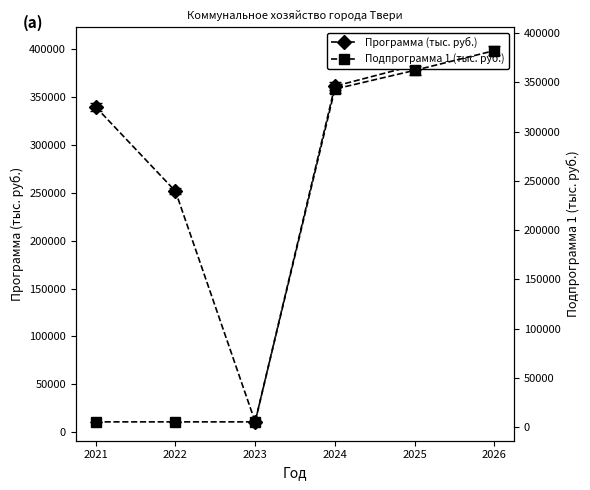

What is the difference between the second highest and minimum values in the Подпрограмма 1 (тыс. руб.) series?

357129.0